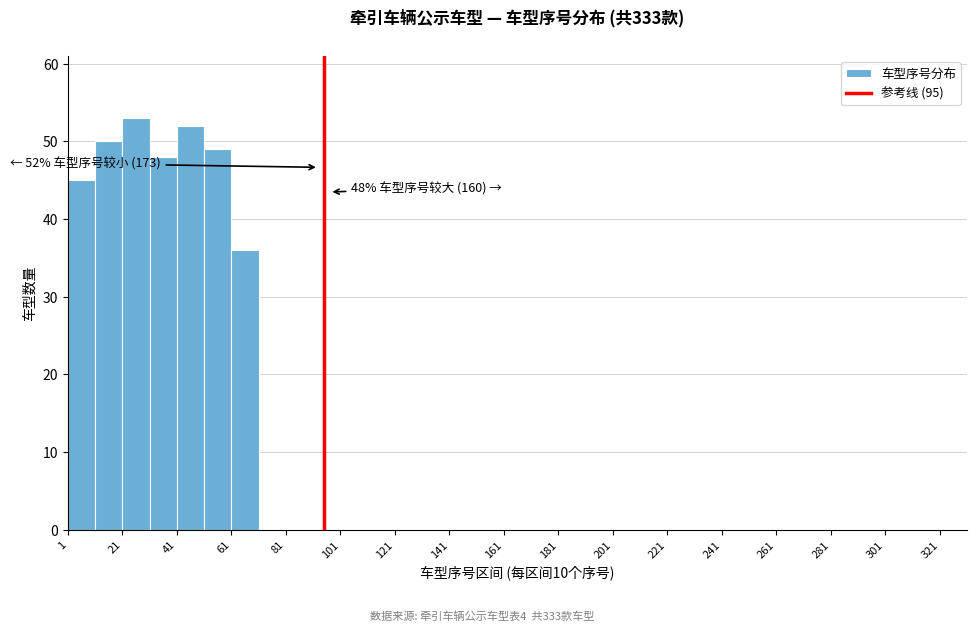

Which range on the x-axis has the tallest bar?

21 to 31